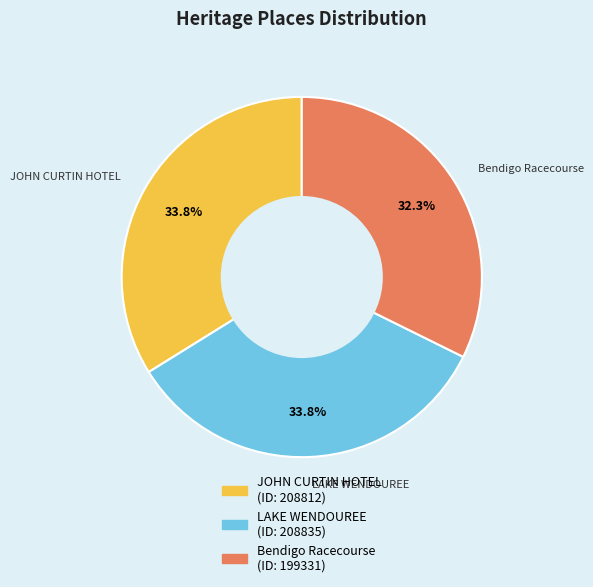

How many slices are in this pie chart?

3